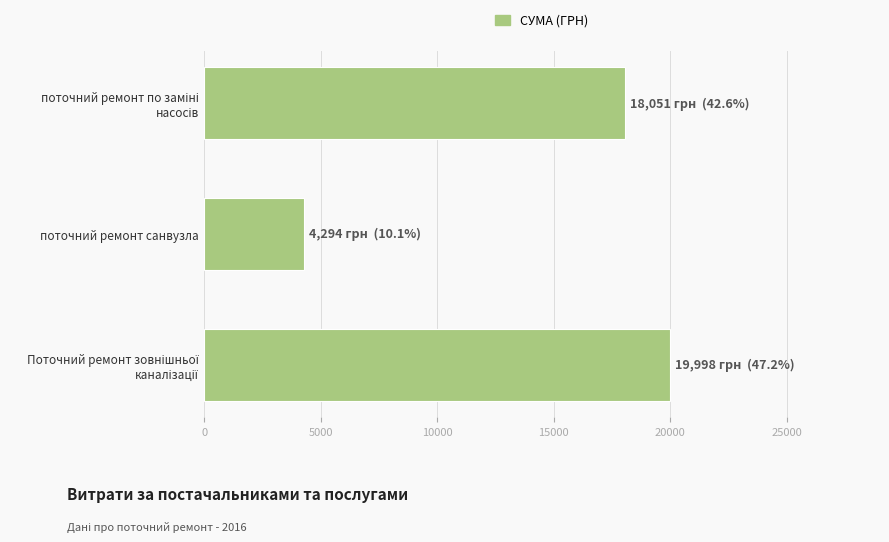

What is the average value?

14114.4